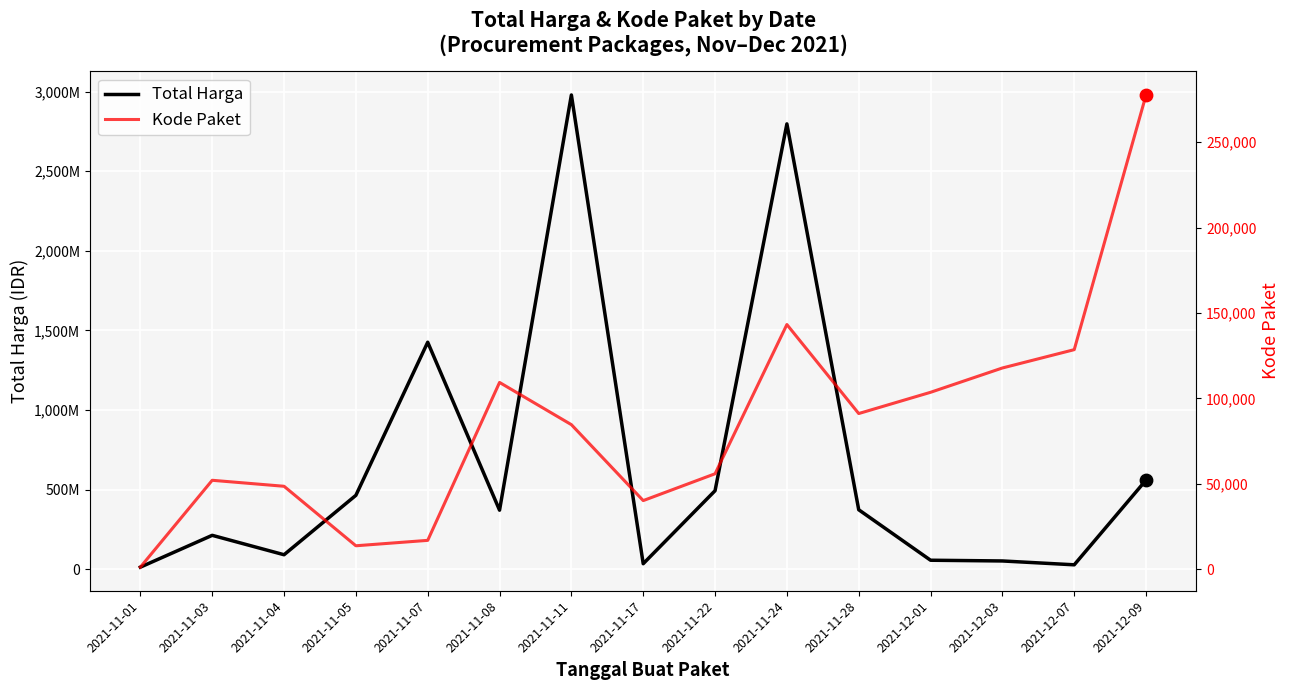

Which series reaches the minimum Y coordinate?

Kode Paket